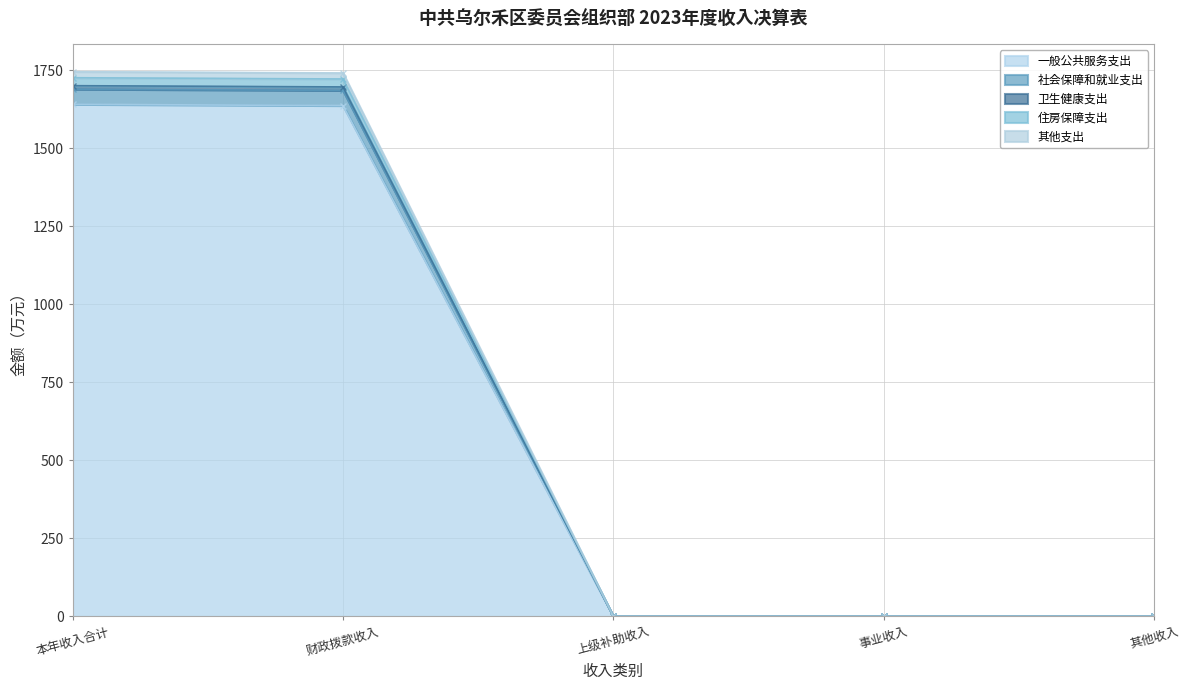

Which series has the widest spread of values?

社会保障和就业支出